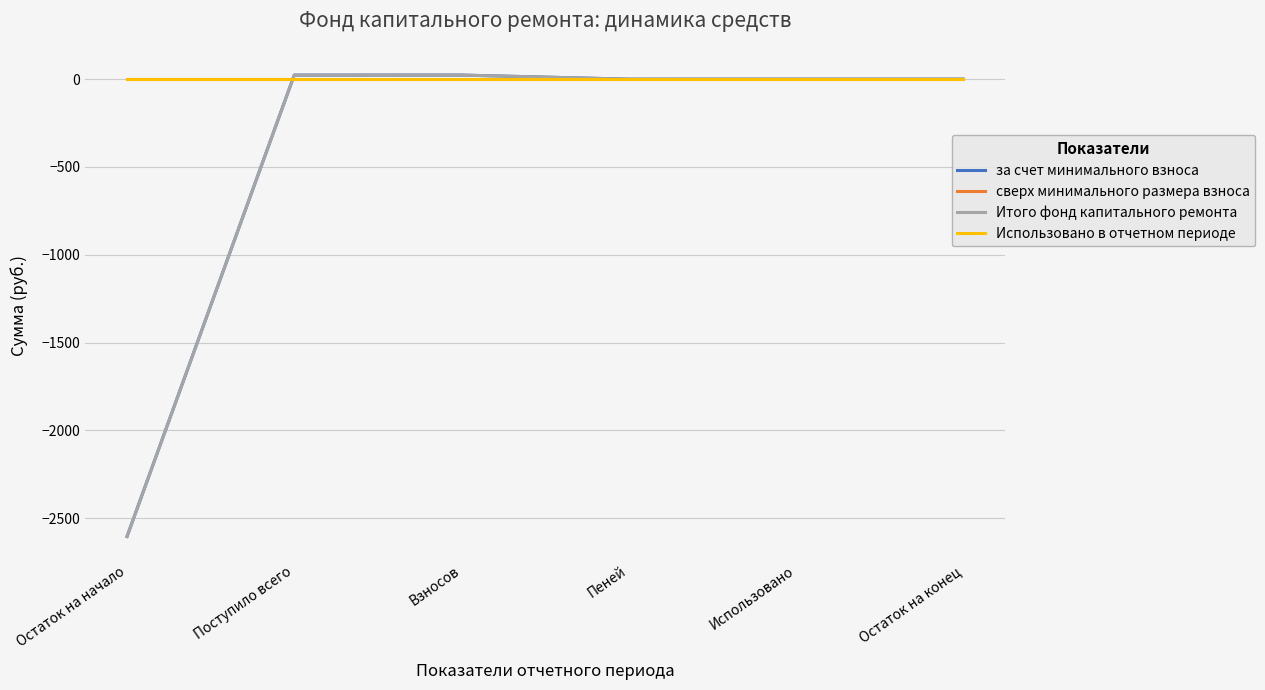

What is the label of the 3rd point from the right?

Пеней